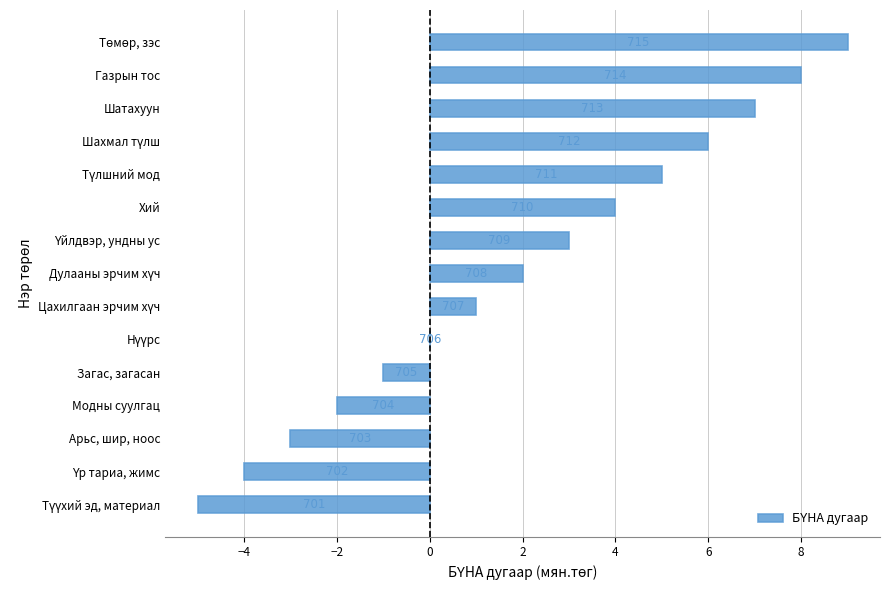

What is the average value?

2